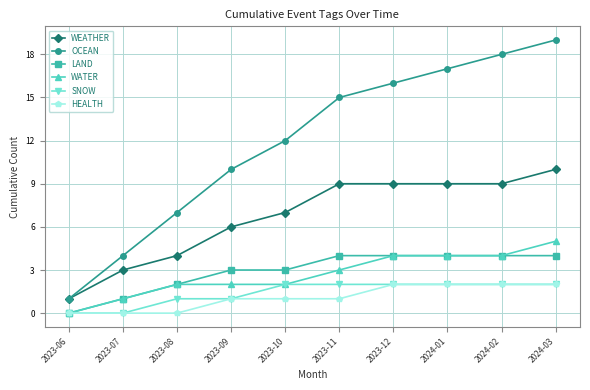

True or false: SNOW and OCEAN cross at least once.

False